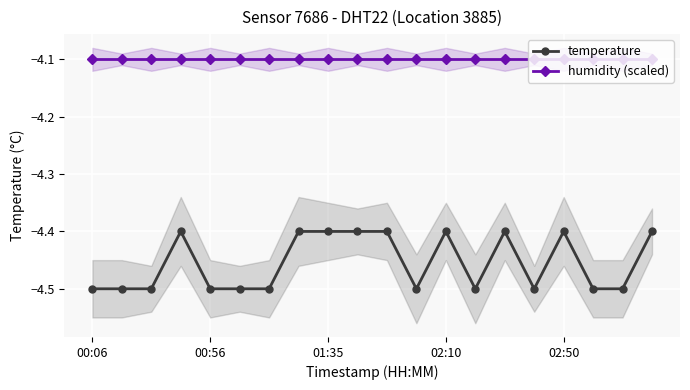

How many data points does each series have?

20